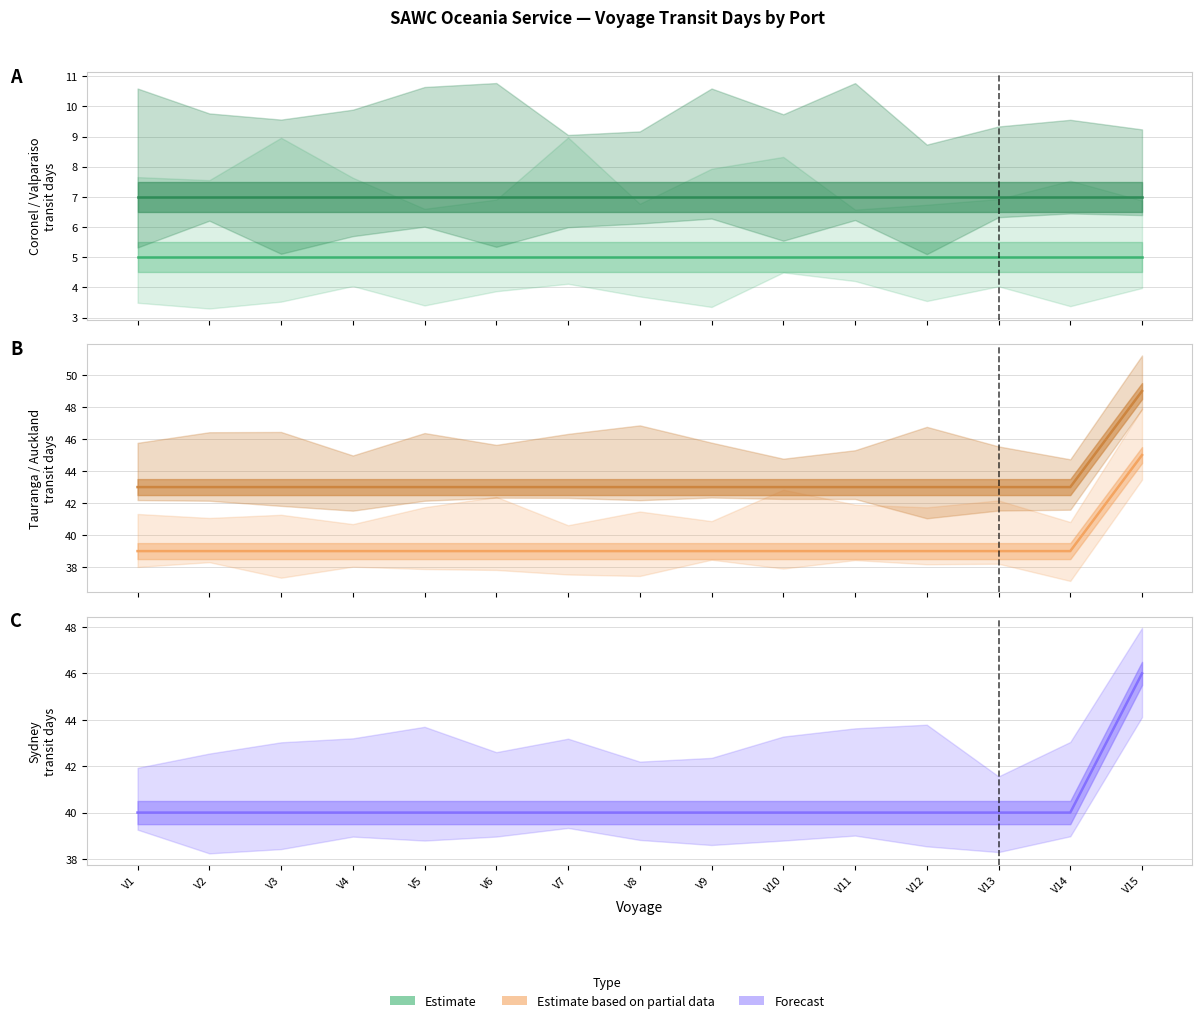

What is the value of the Sydney transit days point at the 1st from the left?

40